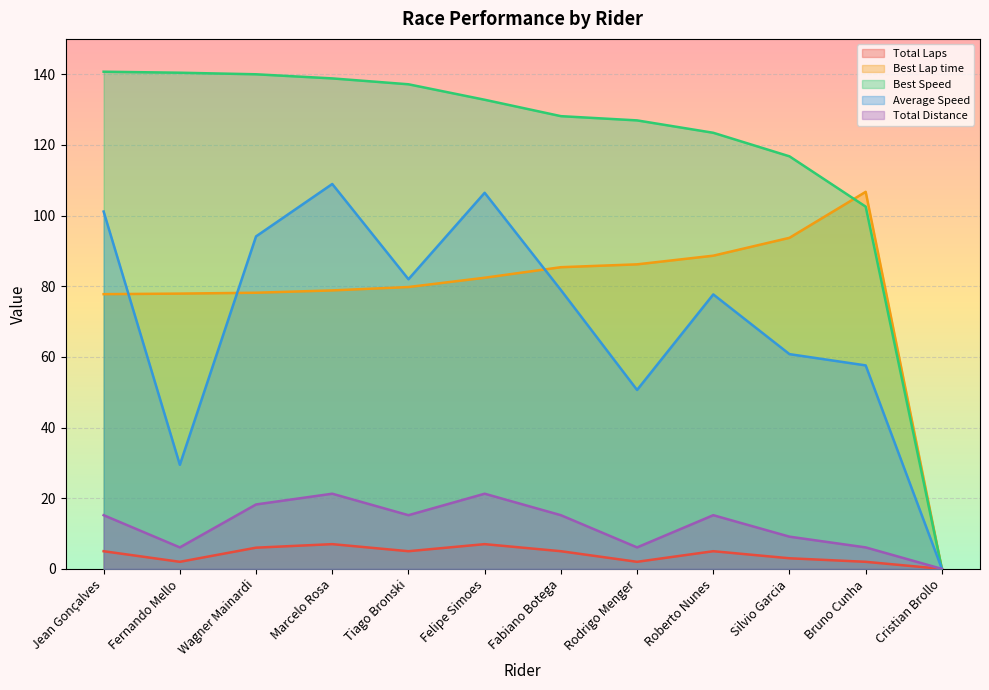

What is the sum of the Total Distance values at Felipe Simoes and Jean Gonçalves?

36.5